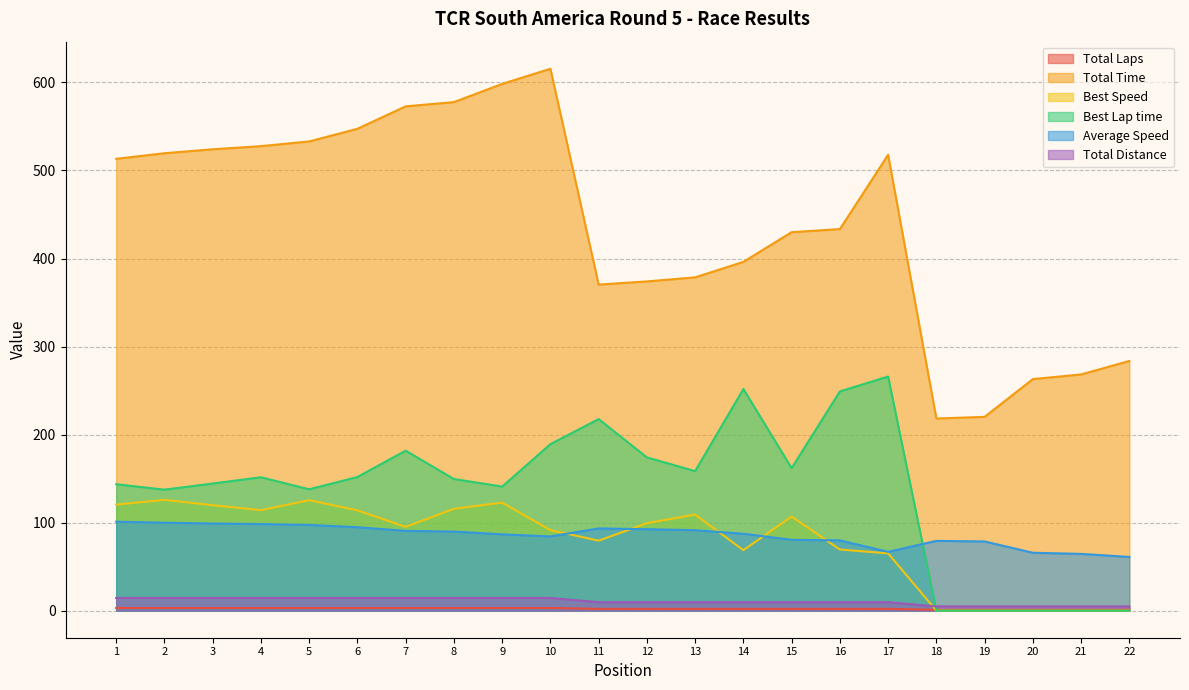

Where is Best Lap time nearest to the value 132?

2